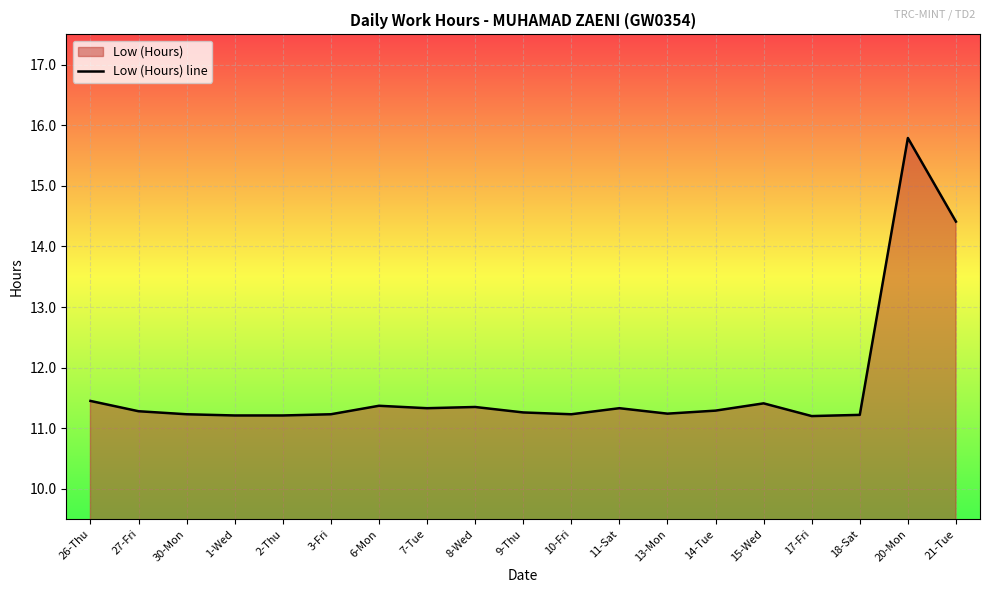

What is the sum of the values at 27-Fri and 11-Sat?

22.6